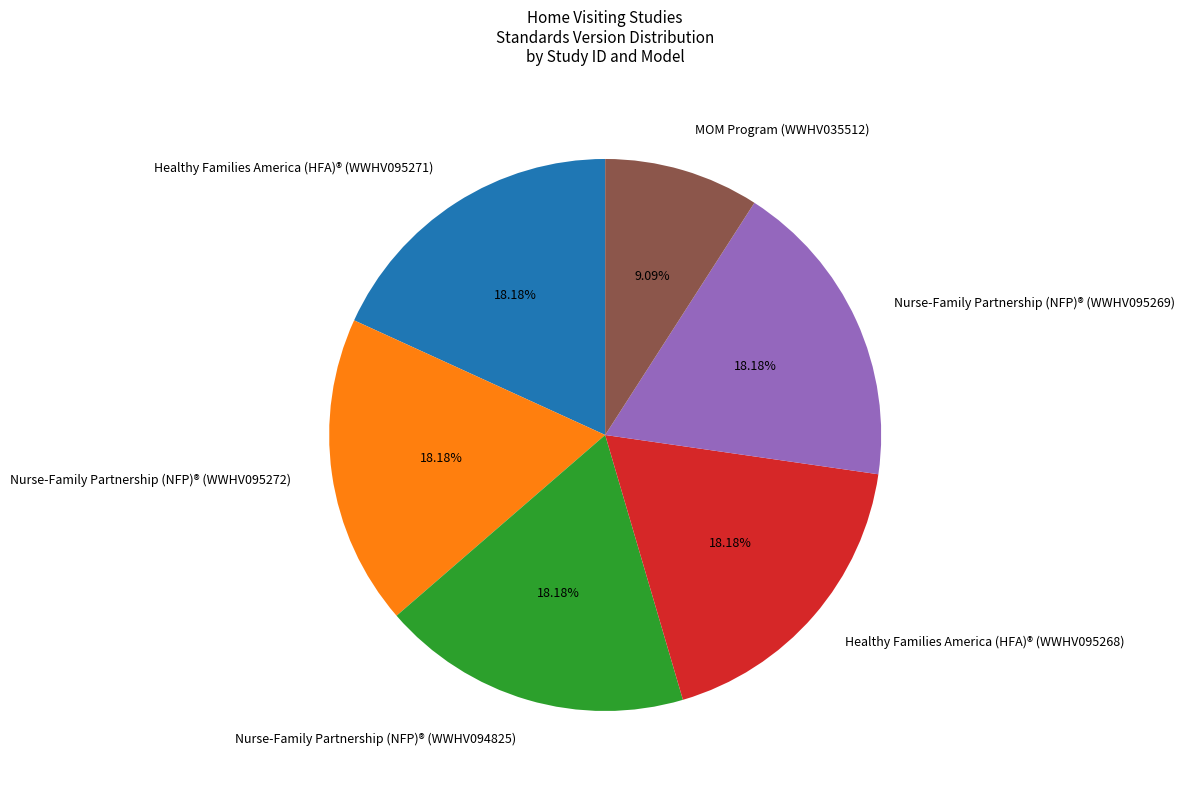

Which has a higher value, Healthy Families America (HFA)® (WWHV095268) or MOM Program (WWHV035512)?

Healthy Families America (HFA)® (WWHV095268)